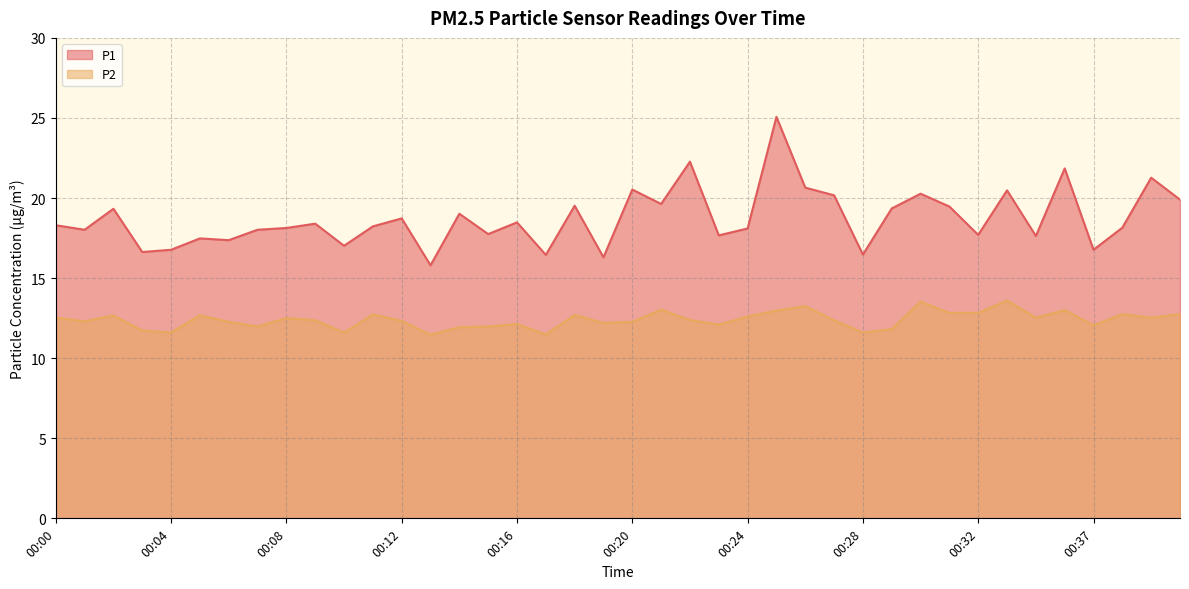

List the labels in order of P2 value, largest first.

00:34, 00:30, 00:26, 00:21, 00:36, 00:25, 00:31, 00:32, 00:38, 00:40, 00:11, 00:18, 00:05, 00:02, 00:24, 00:00, 00:35, 00:39, 00:08, 00:22, 00:09, 00:27, 00:12, 00:01, 00:06, 00:20, 00:19, 00:16, 00:23, 00:37, 00:07, 00:15, 00:14, 00:29, 00:03, 00:04, 00:10, 00:28, 00:17, 00:13